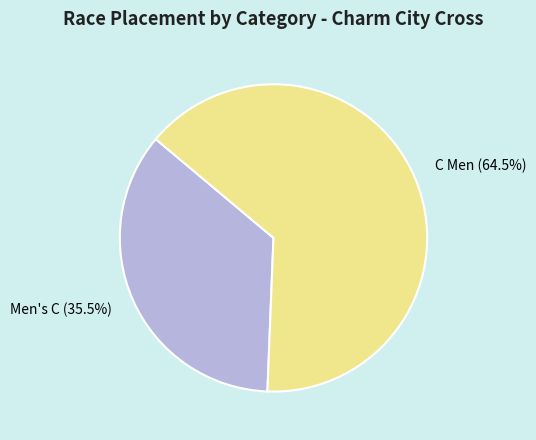

What is the smallest slice in the pie chart?

Men's C